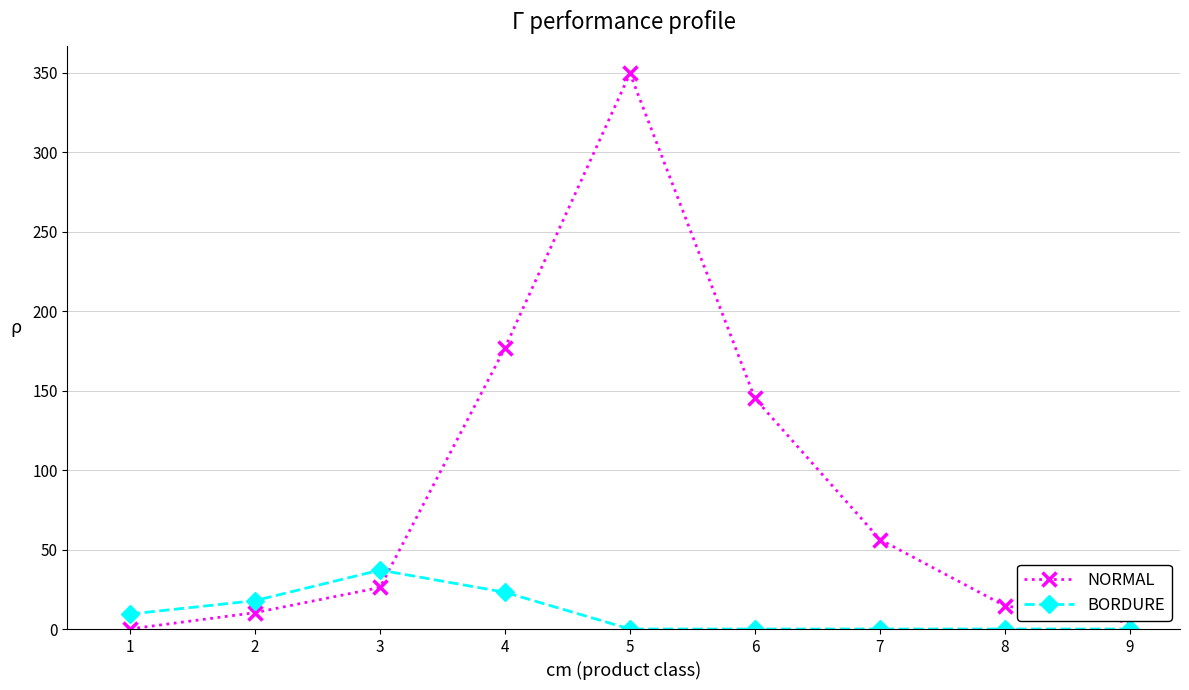

Rank the series by their maximum value, from lowest to highest.

BORDURE, NORMAL